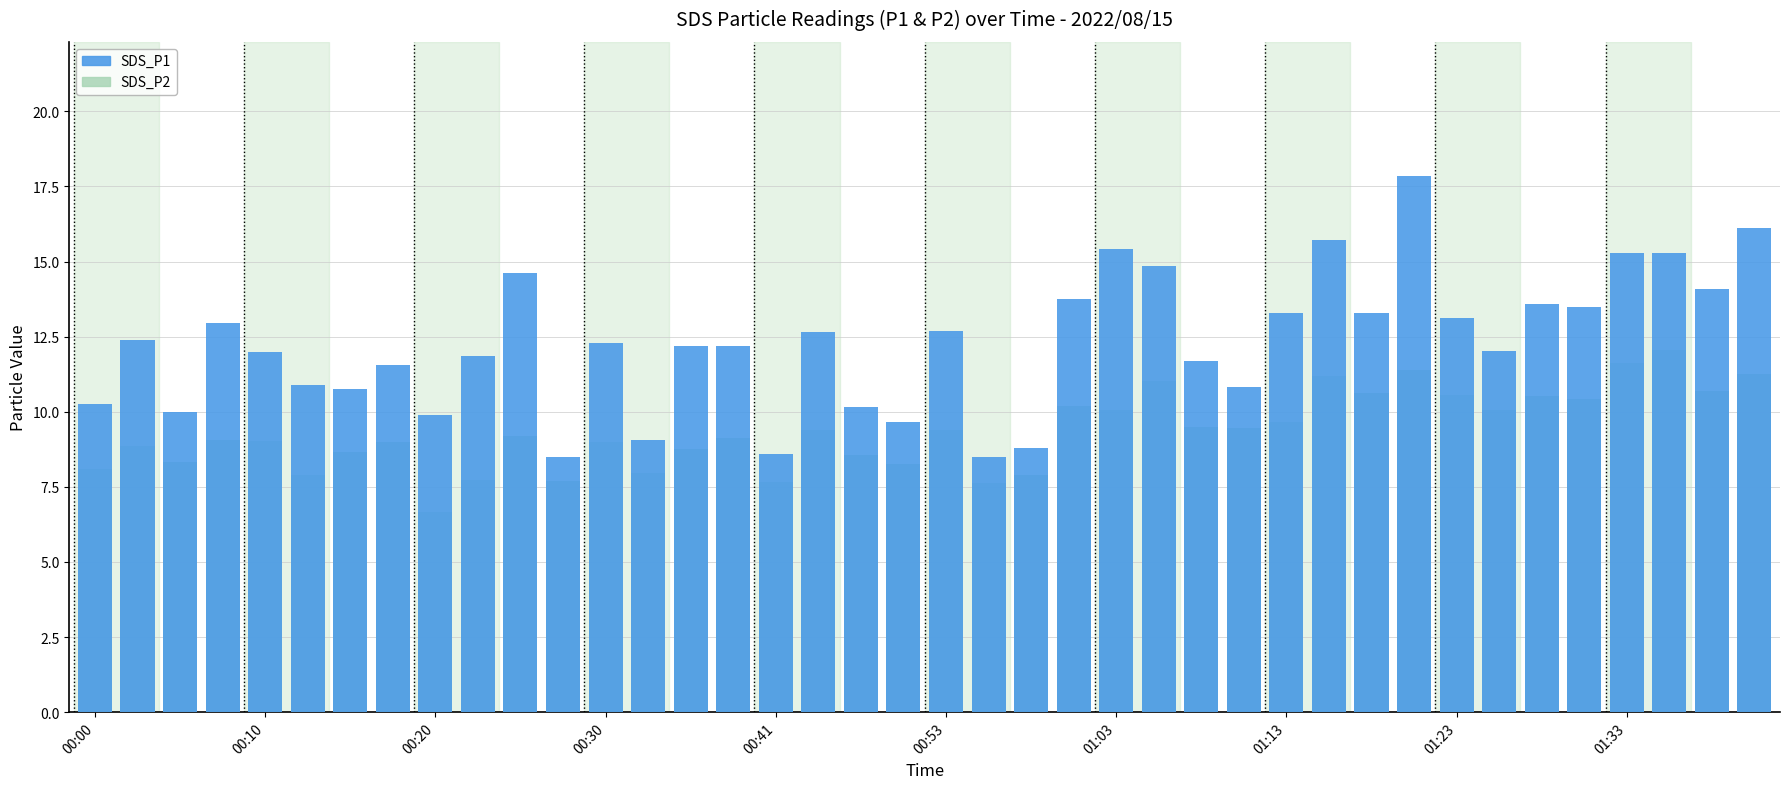

Reading left to right, list all the values displayed in this chart.

SDS_P2: 8.1	8.8	8.3	9.1	9.0	7.9	8.7	9.0	6.7	7.7	9.2	7.7	9.0	8.0	8.8	9.1	7.7	9.4	8.6	8.2	9.4	7.6	7.9	10.2	10.1	11.0	9.5	9.4	9.7	11.2	10.6	11.4	10.6	10.1	10.5	10.4	11.6	12.1	10.7	11.2
SDS_P1: 10.3	12.4	10.0	12.9	12.0	10.9	10.8	11.6	9.9	11.8	14.6	8.5	12.3	9.1	12.2	12.2	8.6	12.7	10.2	9.7	12.7	8.5	8.8	13.8	15.4	14.8	11.7	10.8	13.3	15.7	13.3	17.9	13.1	12.0	13.6	13.5	15.3	15.3	14.1	16.1